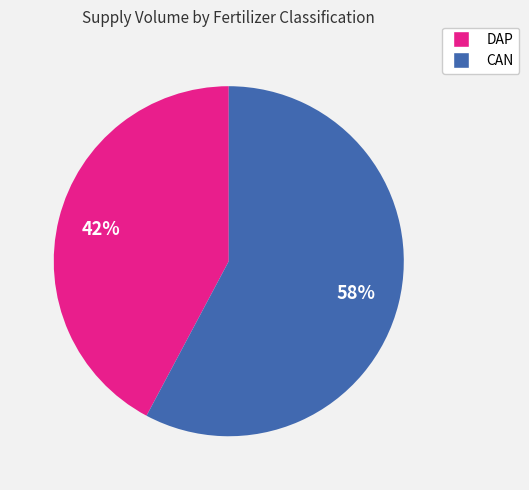

Does any single category account for the majority?

Yes